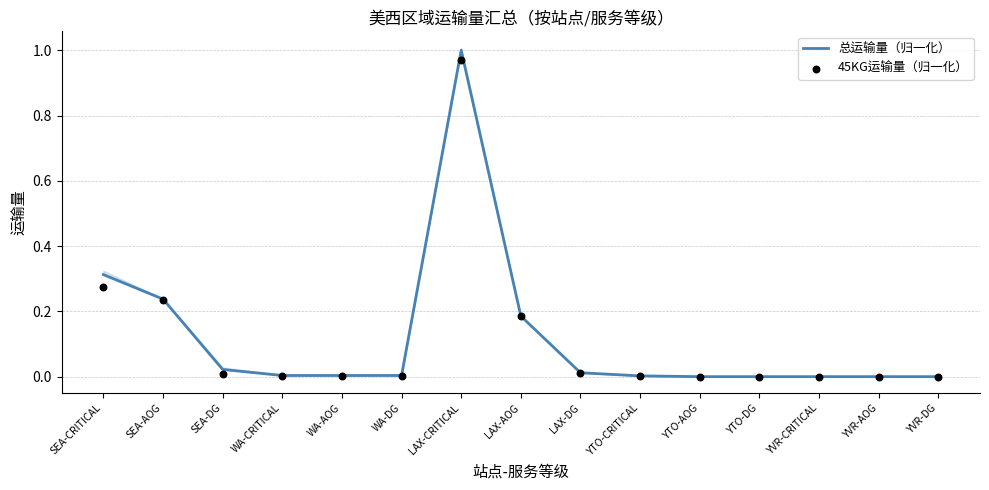

What is the total value across all series at SEA-AOG?

0.5